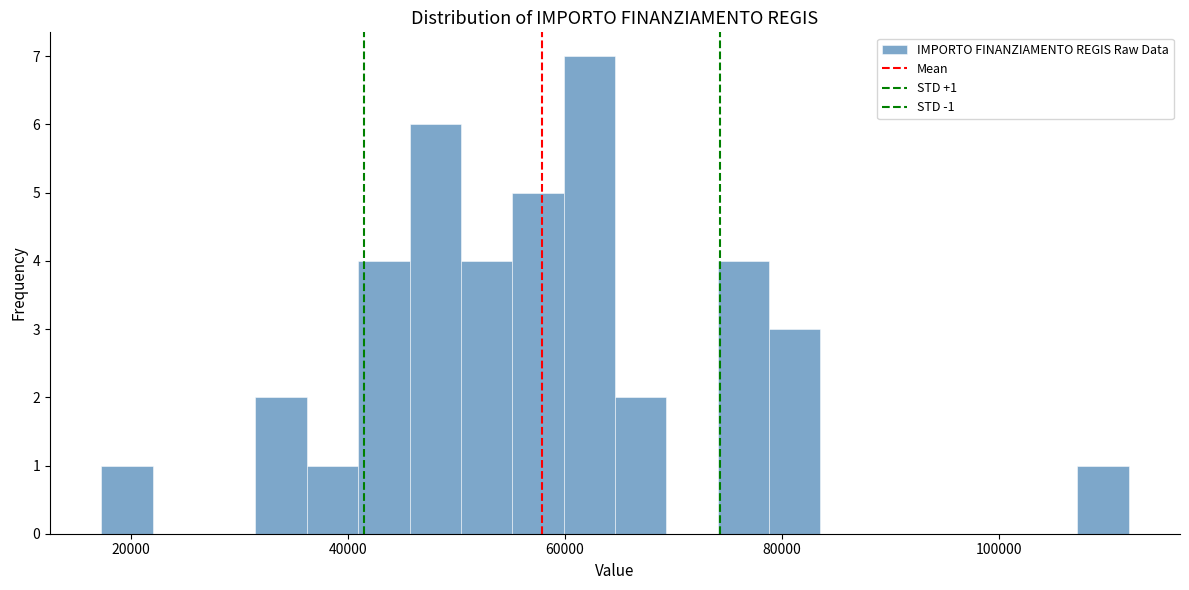

Read against the x-axis, roughly where is the centre of the tallest bar?

62000